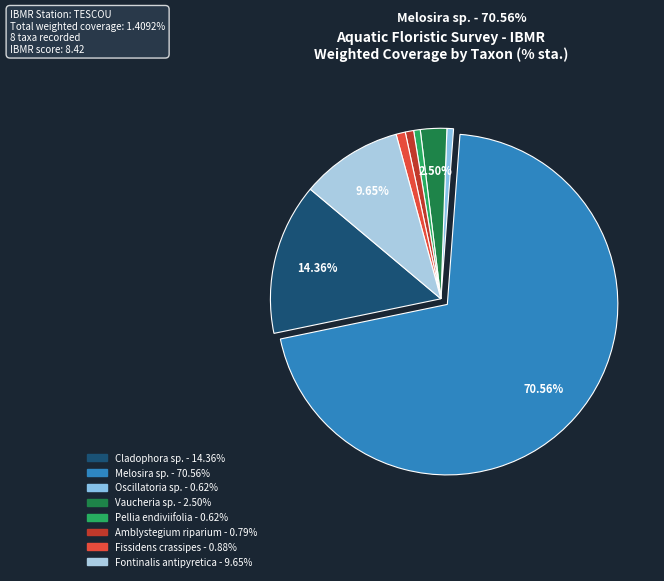

Between Amblystegium riparium and Melosira sp., which is larger?

Melosira sp.